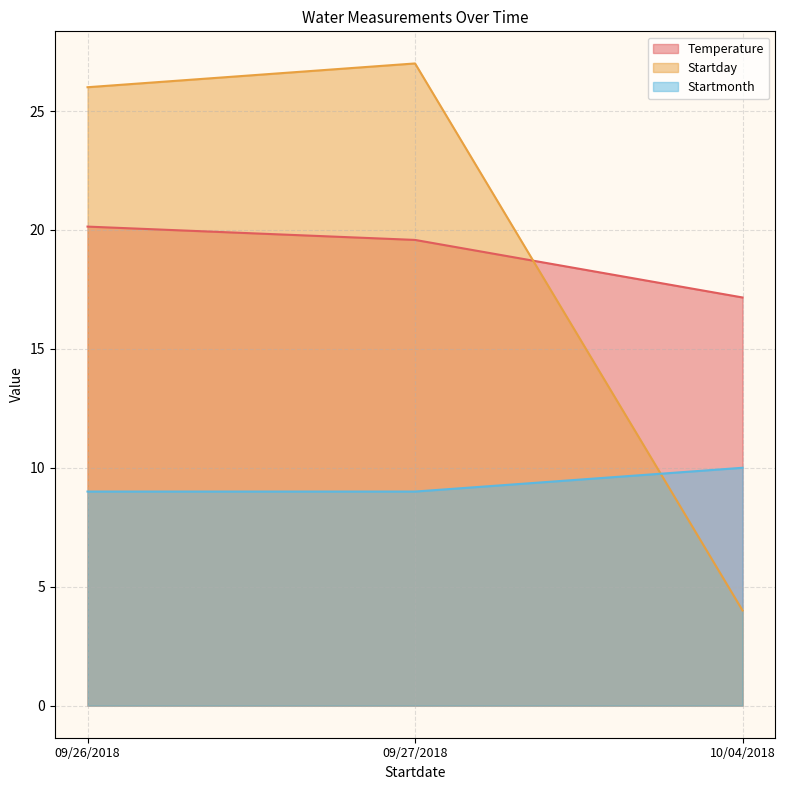

Reading left to right, what are all the values shown in this chart?

Temperature: 20.1	19.6	17.2
Startday: 26.0	27.0	4.0
Startmonth: 9.0	9.0	10.0